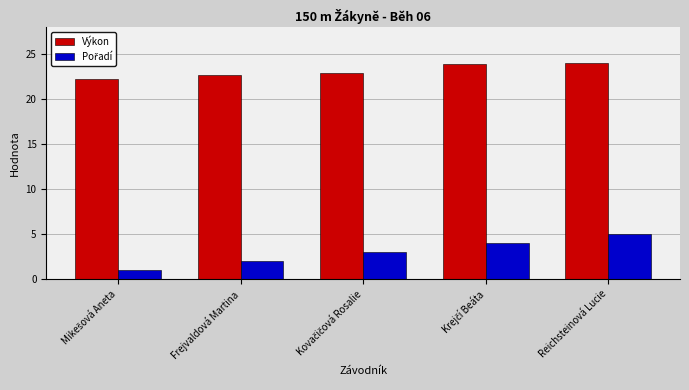

The value of Výkon at Frejvaldová Martina is 30.4. True or false?

False